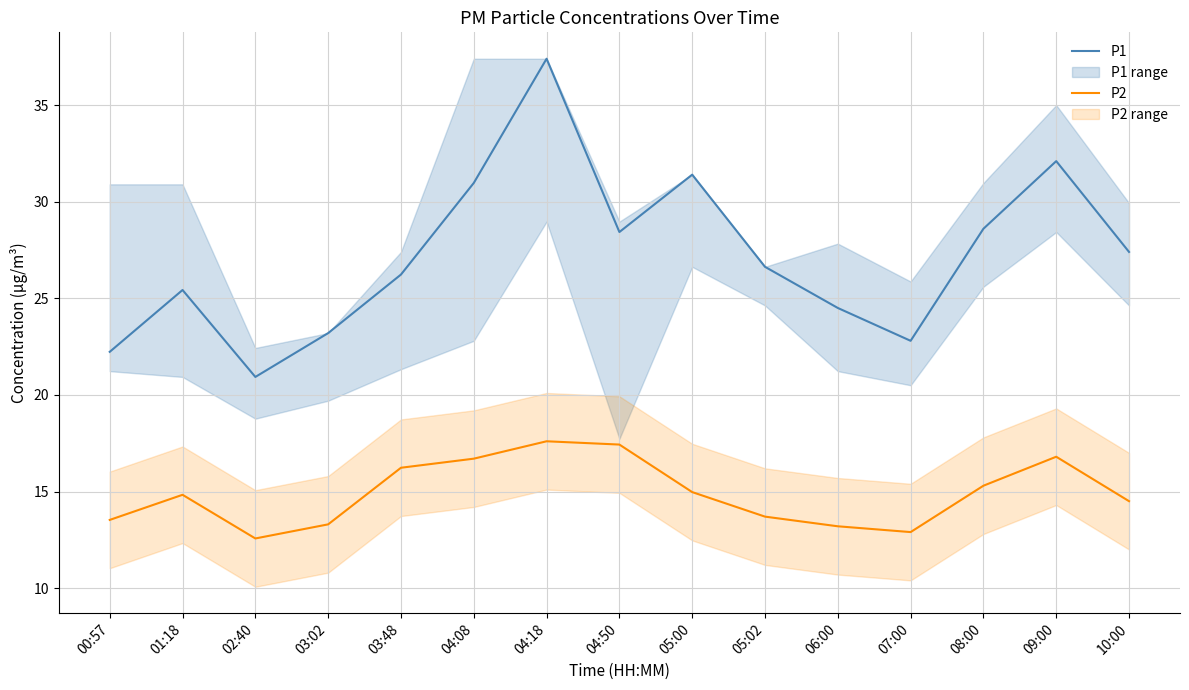

True or false: P2 and P1 intersect in this chart.

False